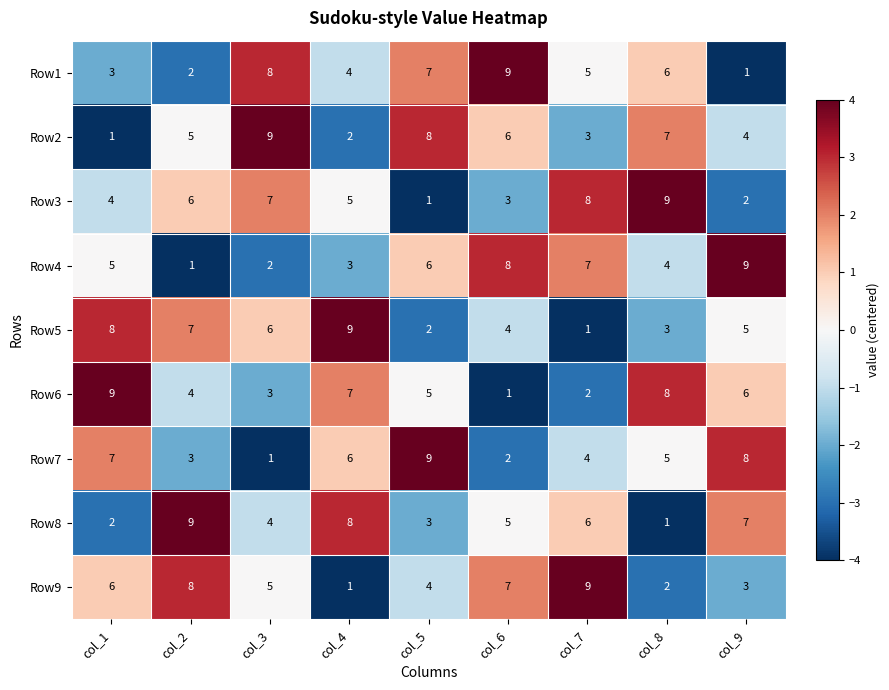

True or false: Row2 has a value of 2 at col_4.

True